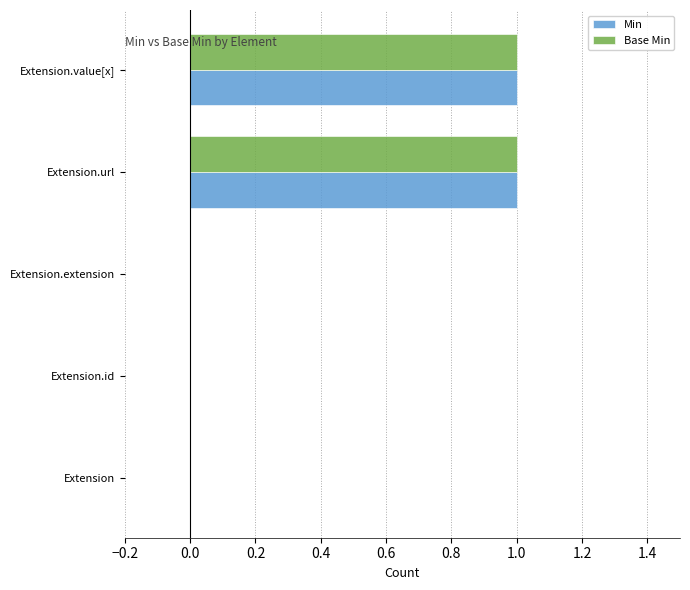

Is the value of Min at Extension.extension greater than the value of Base Min at Extension.url?

No